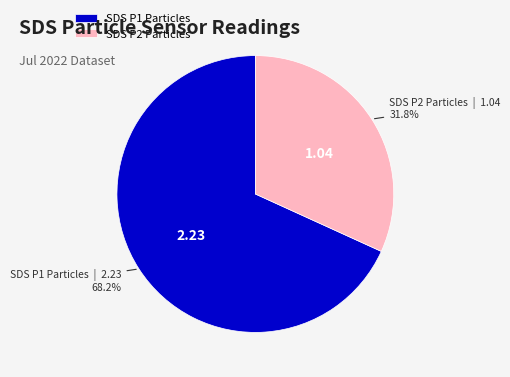

To the nearest percent, what is the difference between the largest and smallest slice percentages?

36%